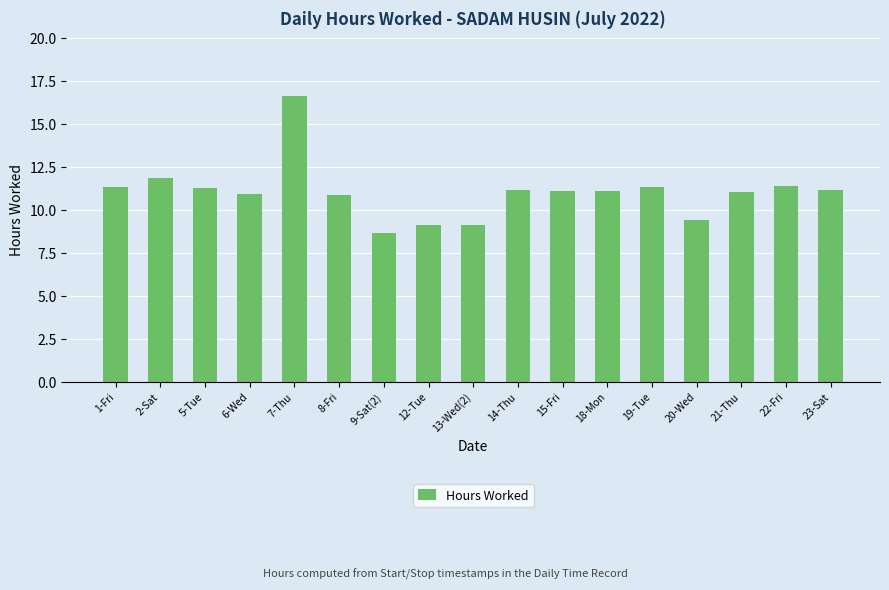

What position from the right is 23-Sat?

1